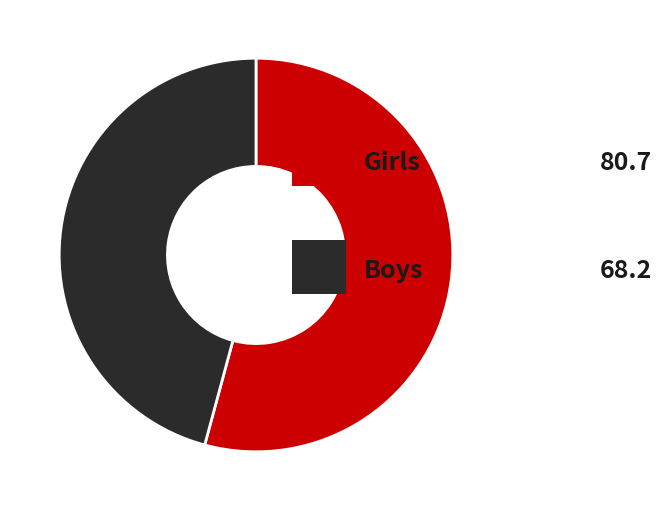

Count the number of slices in the pie.

2